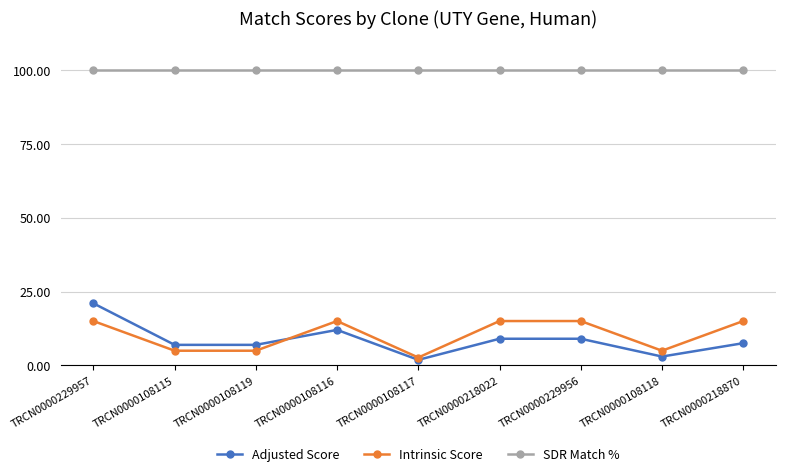

At which category is the sum across all series the highest?

TRCN0000229957